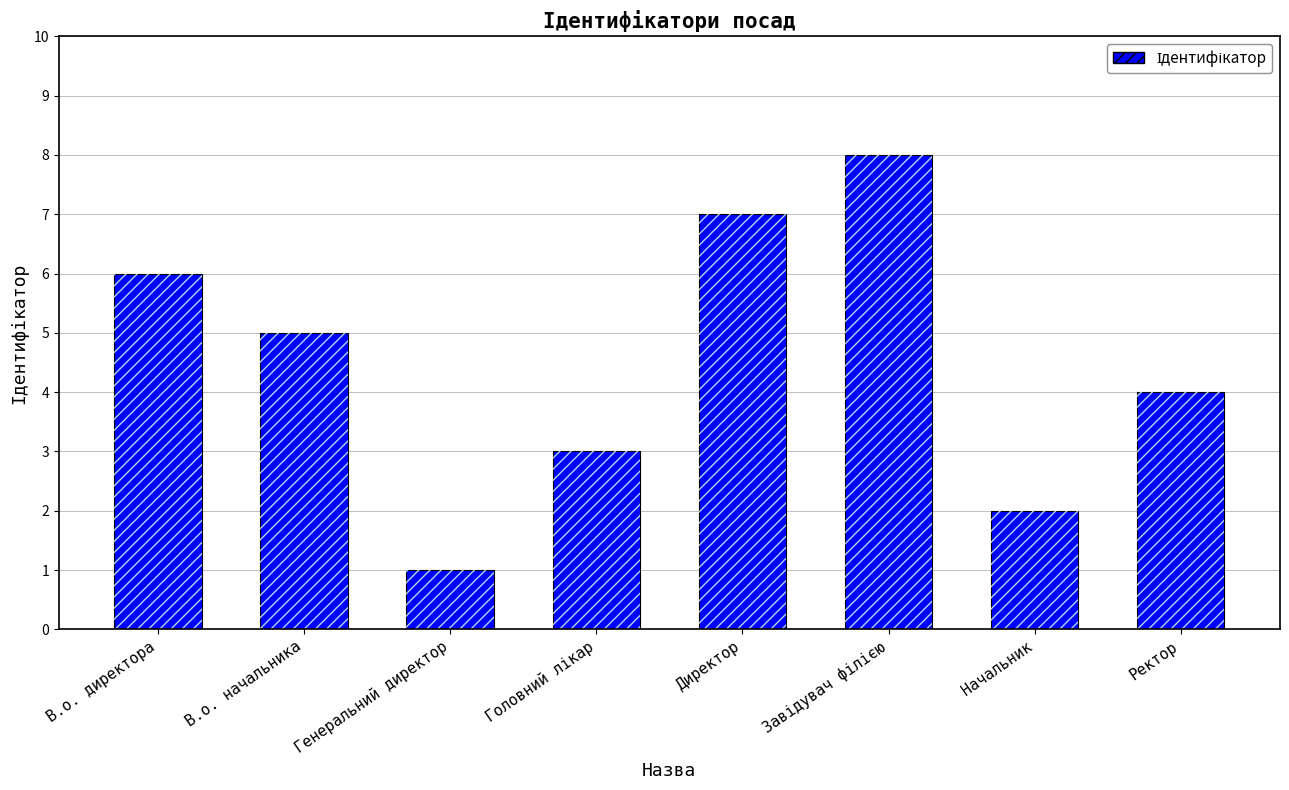

What is the difference between the values at Головний лікар and Ректор?

1